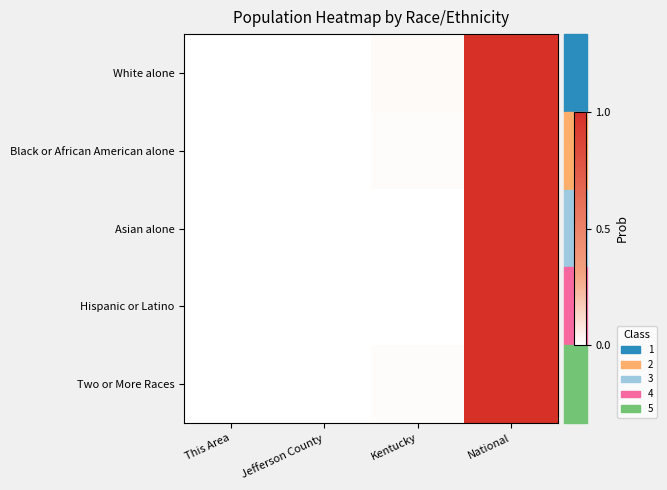

Reading right to left, list all the values displayed in this chart.

White alone: National=1.0	Kentucky=0.0	Jefferson County=0.0	This Area=0.0
Black or African American alone: National=1.0	Kentucky=0.0	Jefferson County=0.0	This Area=0.0
Asian alone: National=1.0	Kentucky=0.0	Jefferson County=0.0	This Area=0.0
Hispanic or Latino: National=1.0	Kentucky=0.0	Jefferson County=0.0	This Area=0.0
Two or More Races: National=1.0	Kentucky=0.0	Jefferson County=0.0	This Area=0.0